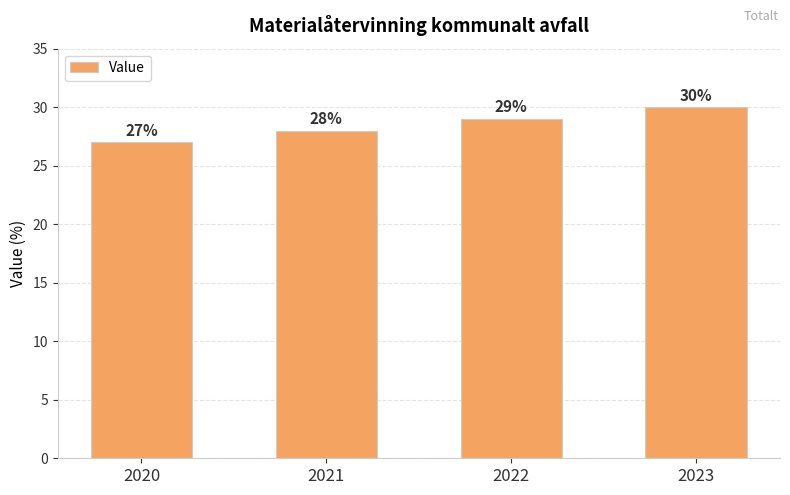

What is the sum of all values?

114